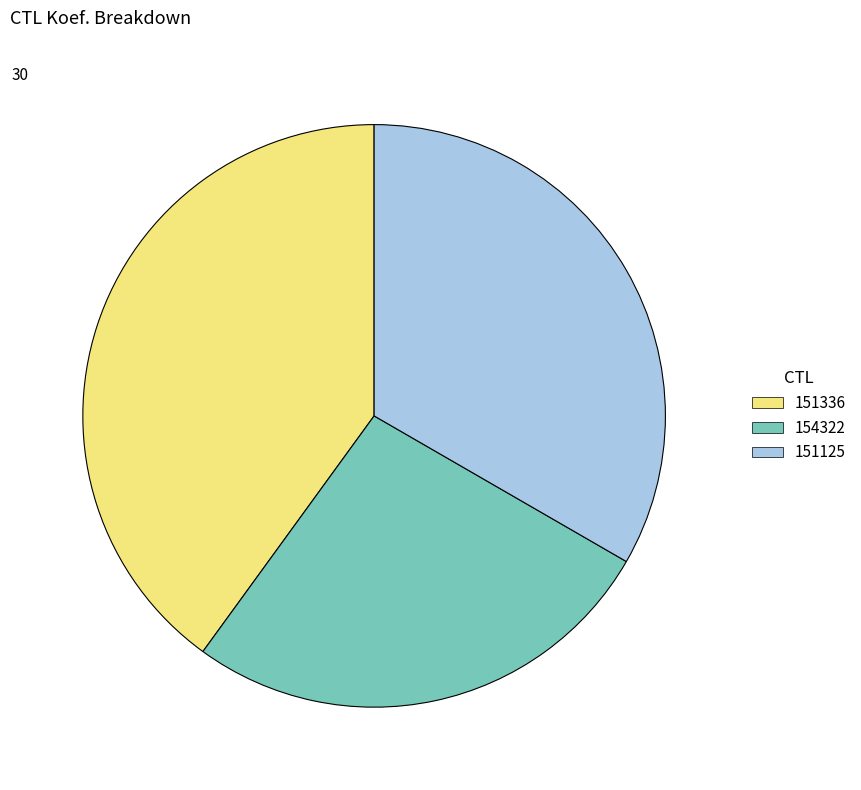

How many slices are in this pie chart?

3